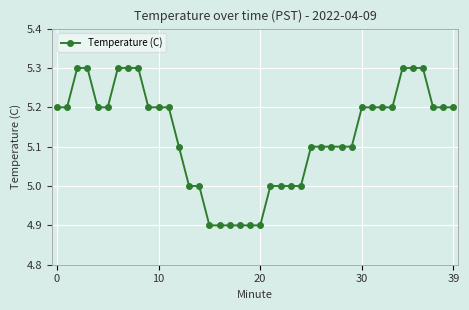

What is the average value?

5.1